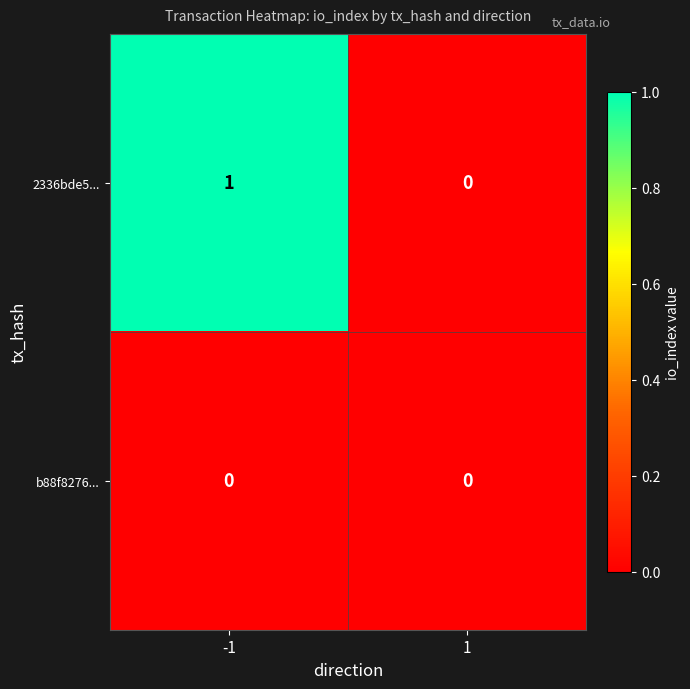

Is it true that 2336bde5... equals 1 at -1?

True